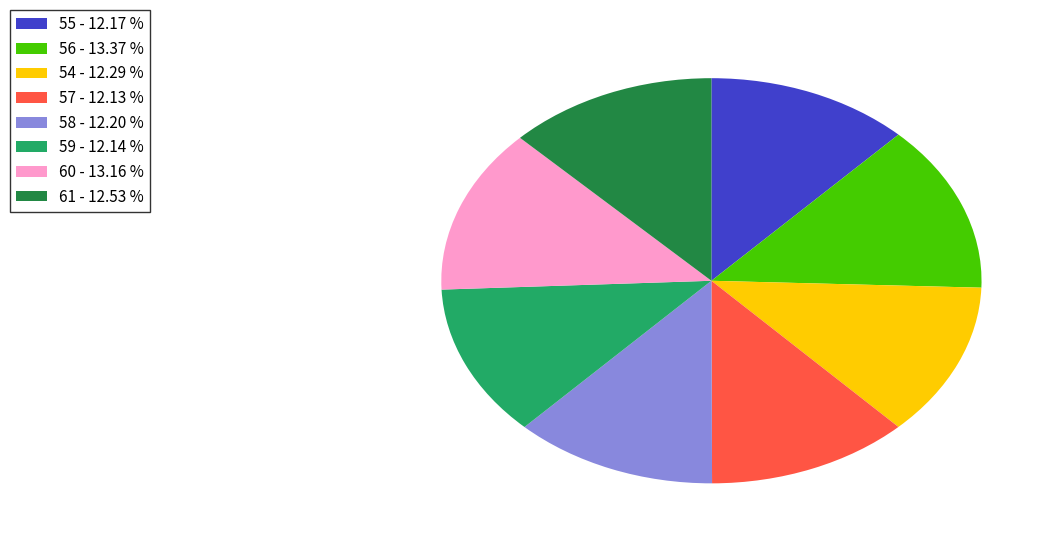

Combined, do 56 - 13.37 % and 54 - 12.29 % account for over 50%?

No